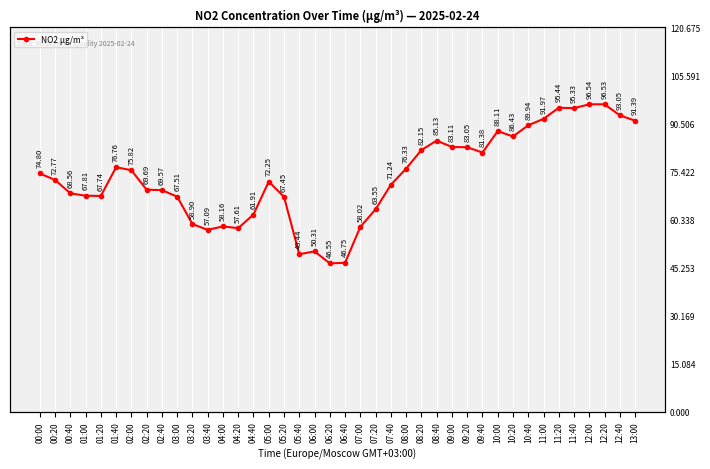

How many interior local peaks (higher than both neighbors) does the data have?

8